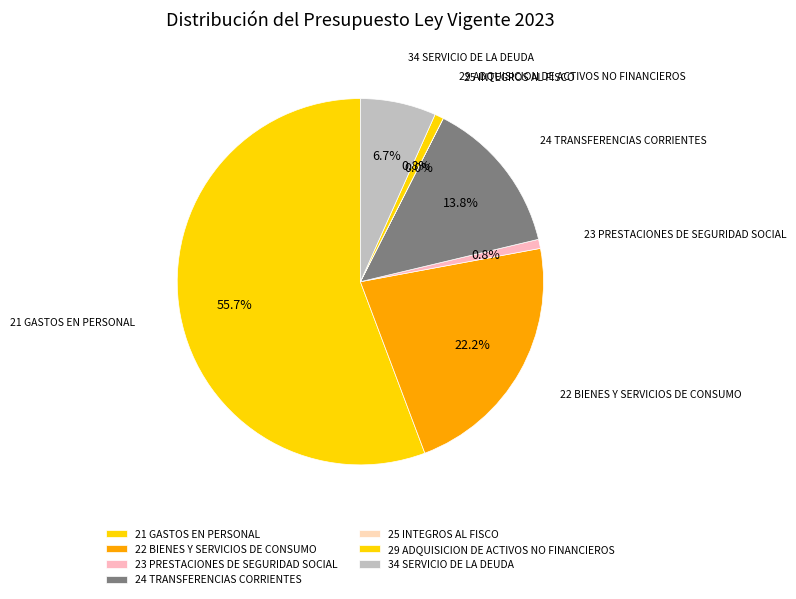

Combined, what portion of the pie is 24 TRANSFERENCIAS CORRIENTES and 23 PRESTACIONES DE SEGURIDAD SOCIAL?

14.6%